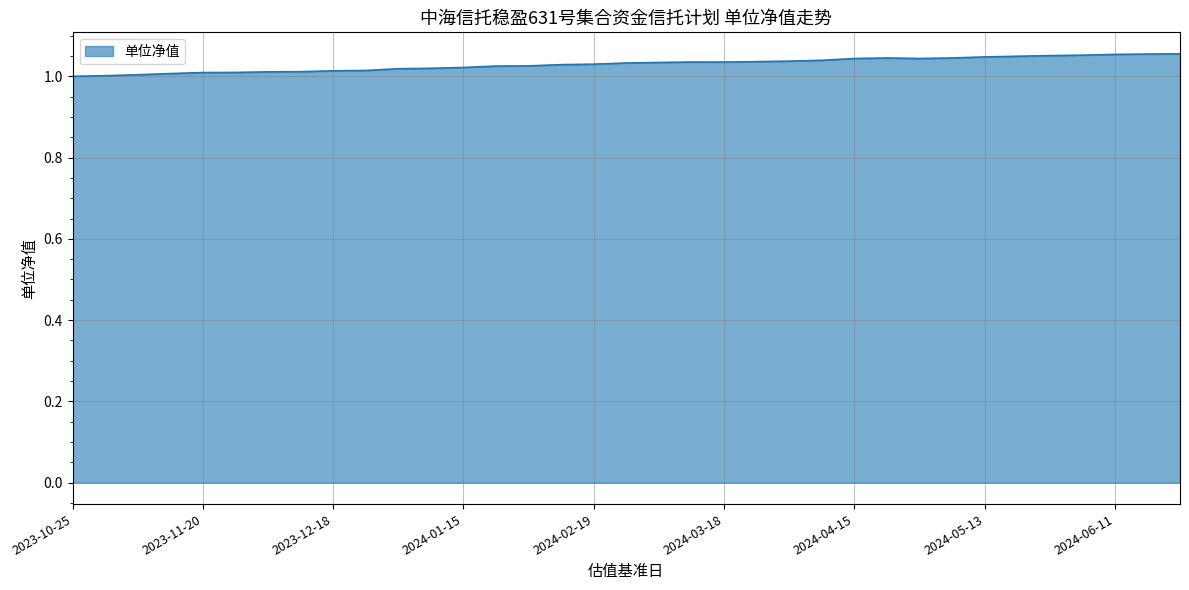

How many lines are shown in the chart?

1